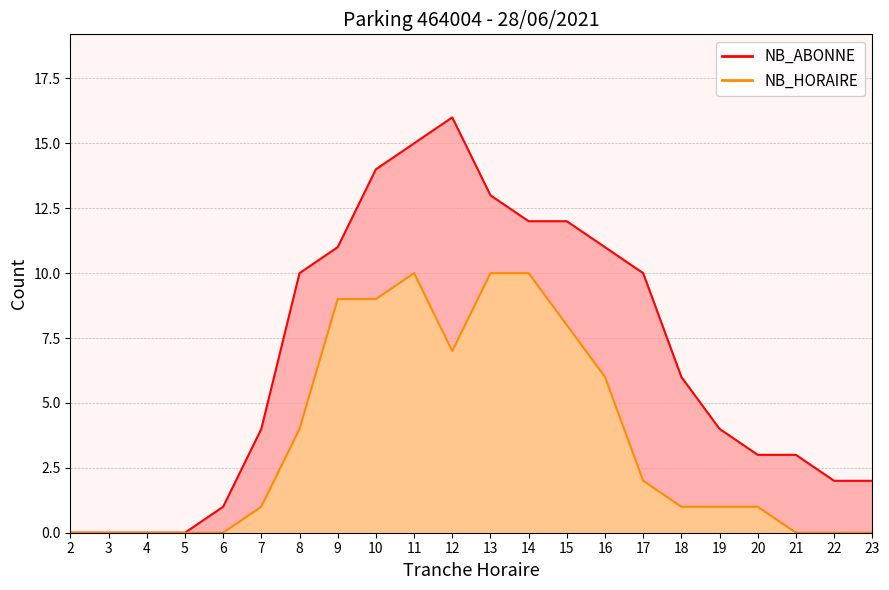

True or false: NB_HORAIRE and NB_ABONNE intersect in this chart.

False